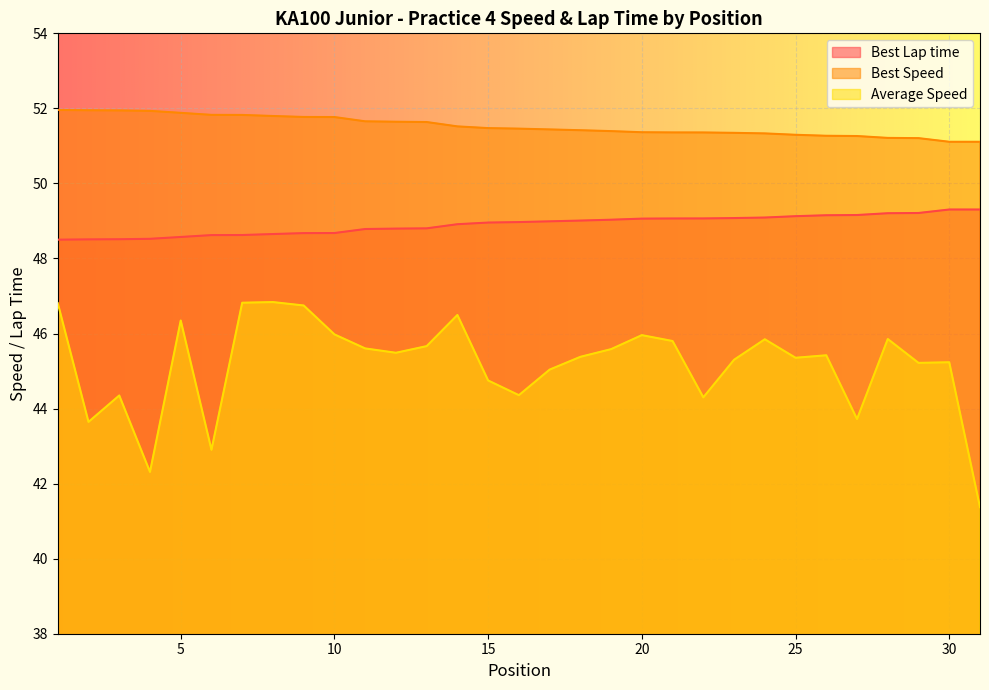

True or false: Average Speed has a value of 10.8 at 22.

False